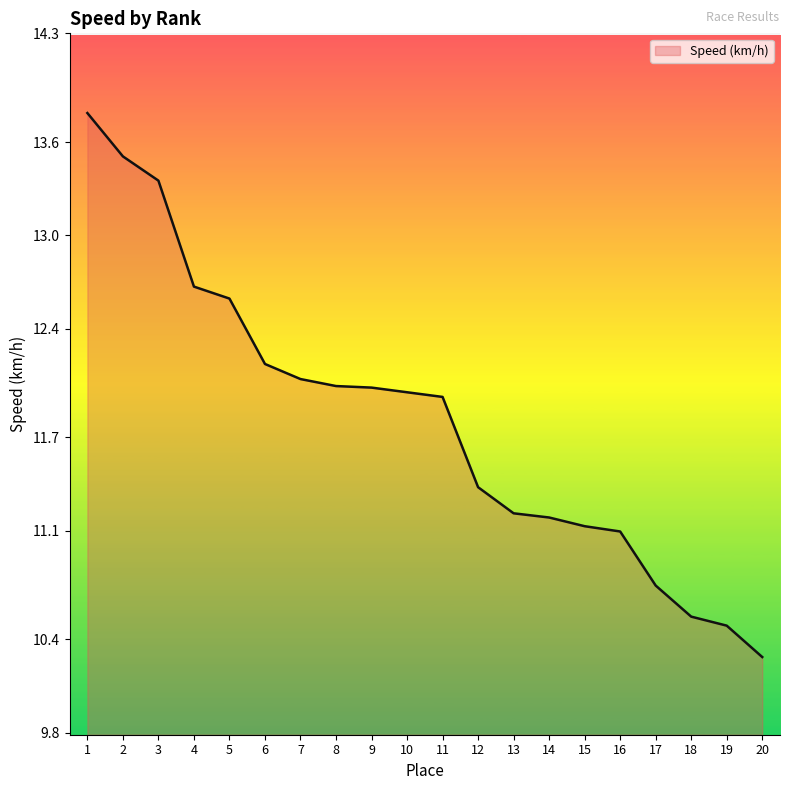

What value does the data have at 4?

12.7